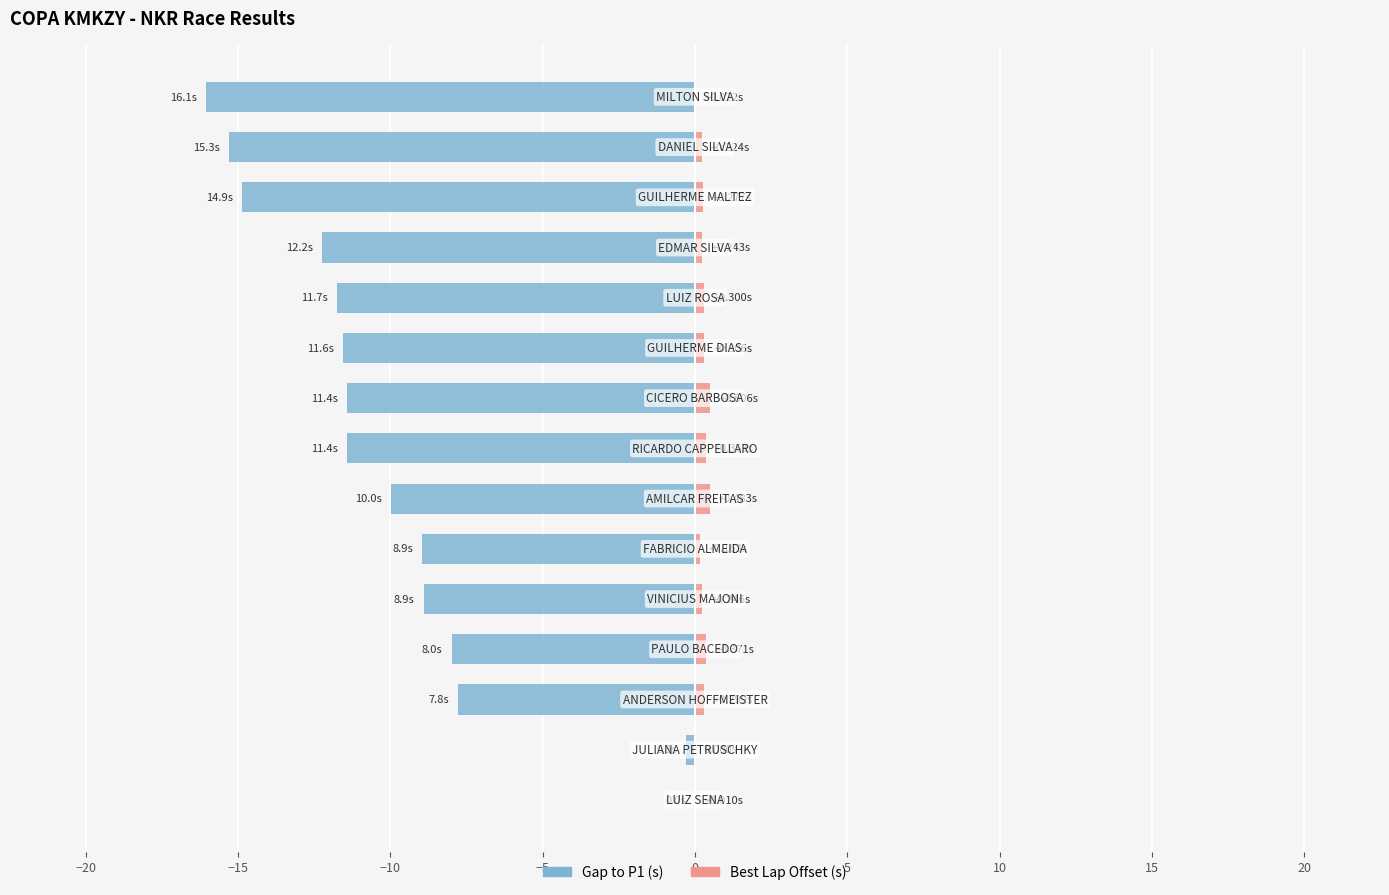

Which series changed the most between −25 and 5?

Gap to P1